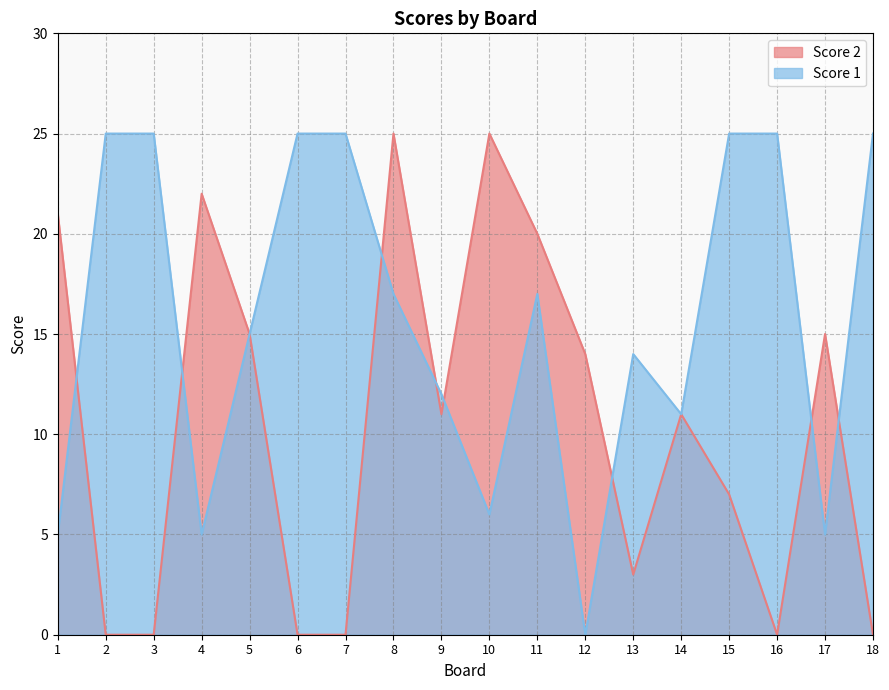

True or false: Score 1 has a value of 3 at 10.

False